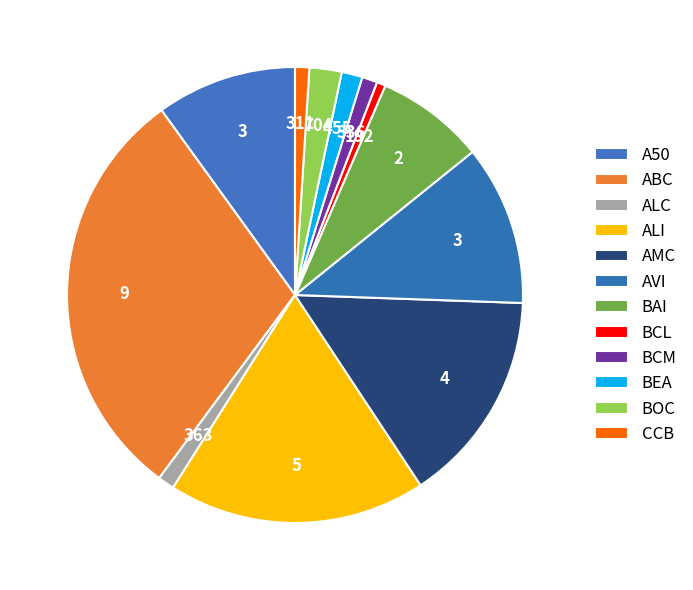

To the nearest percent, what portion does ALI represent?

18%